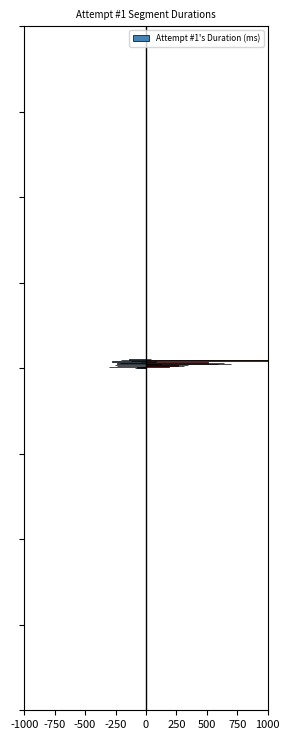

How many series are shown in this chart?

1